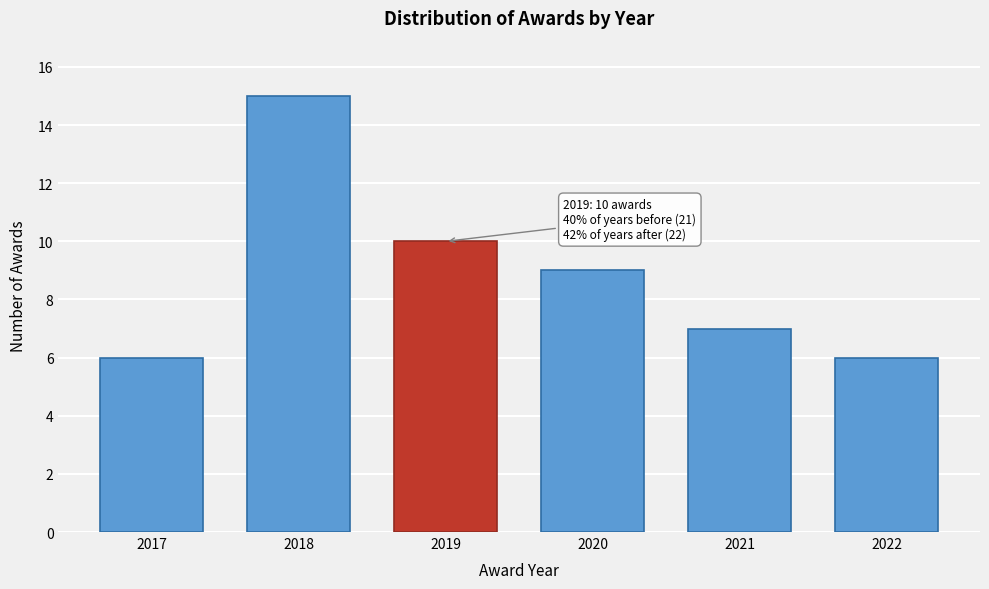

Reading left to right, list all the values displayed in this chart.

6	15	10	9	7	6